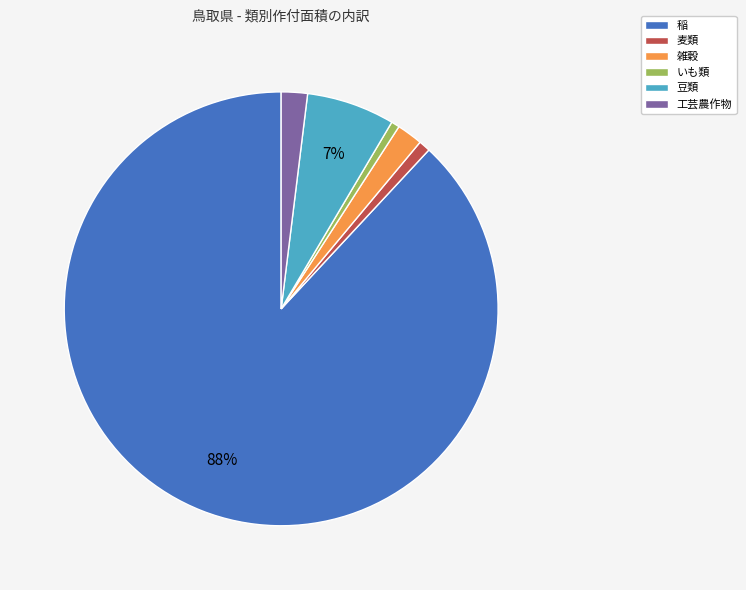

What is the largest slice in the pie chart?

稲